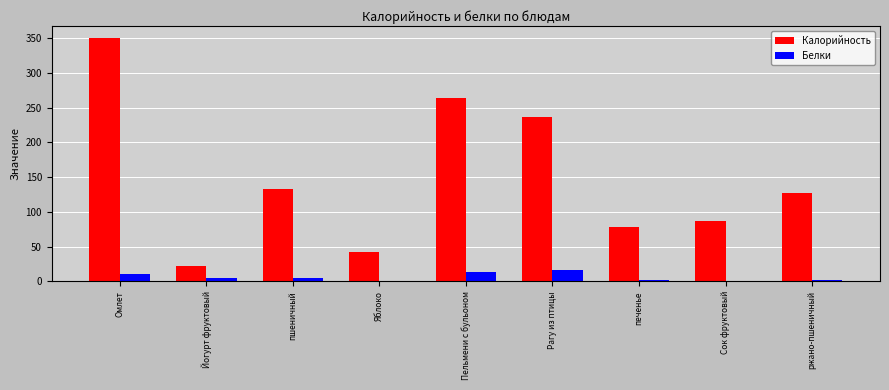

Is the value of Белки at ржано-пшеничный greater than the value of Калорийность at пшеничный?

No